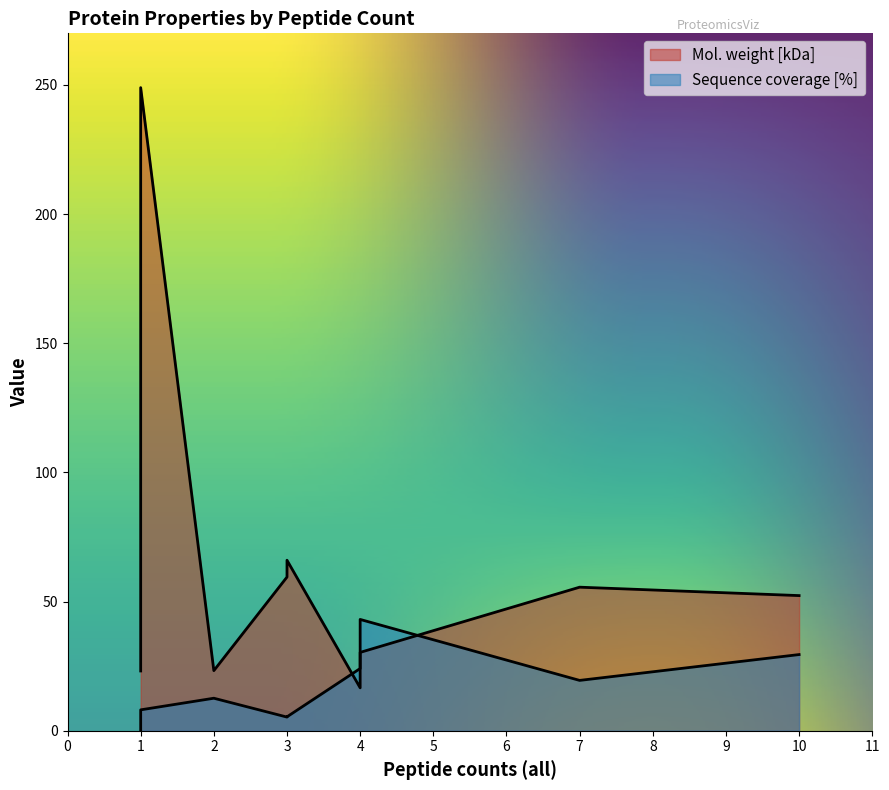

At 4, list the series in order from smallest to largest.

Sequence coverage [%], Mol. weight [kDa]